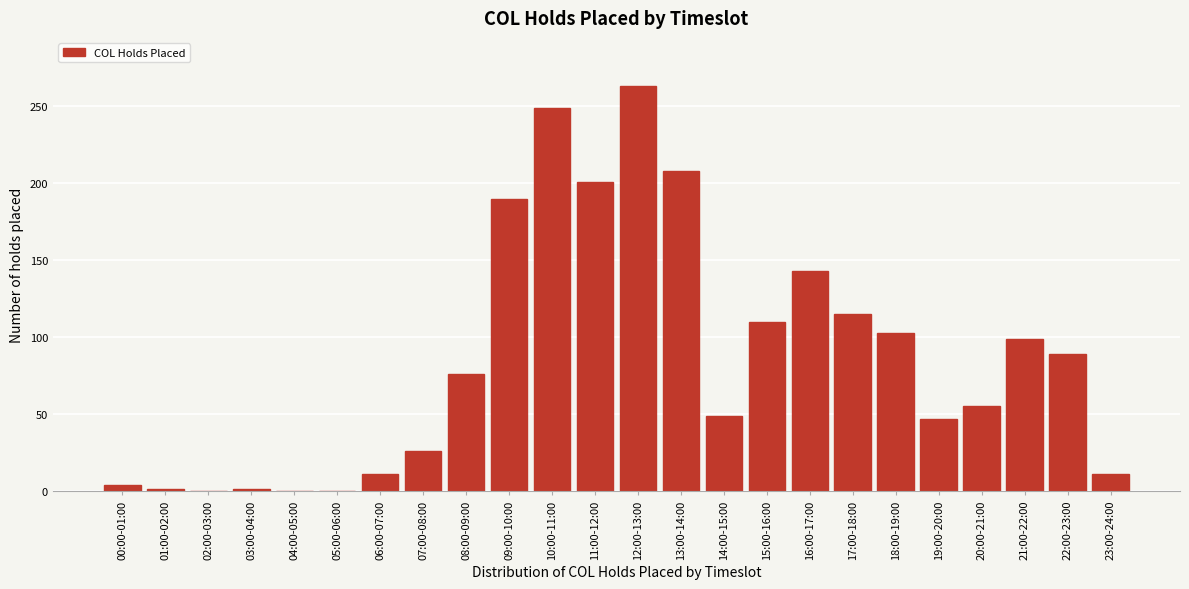

Which category has the highest value across all series?

12:00-13:00